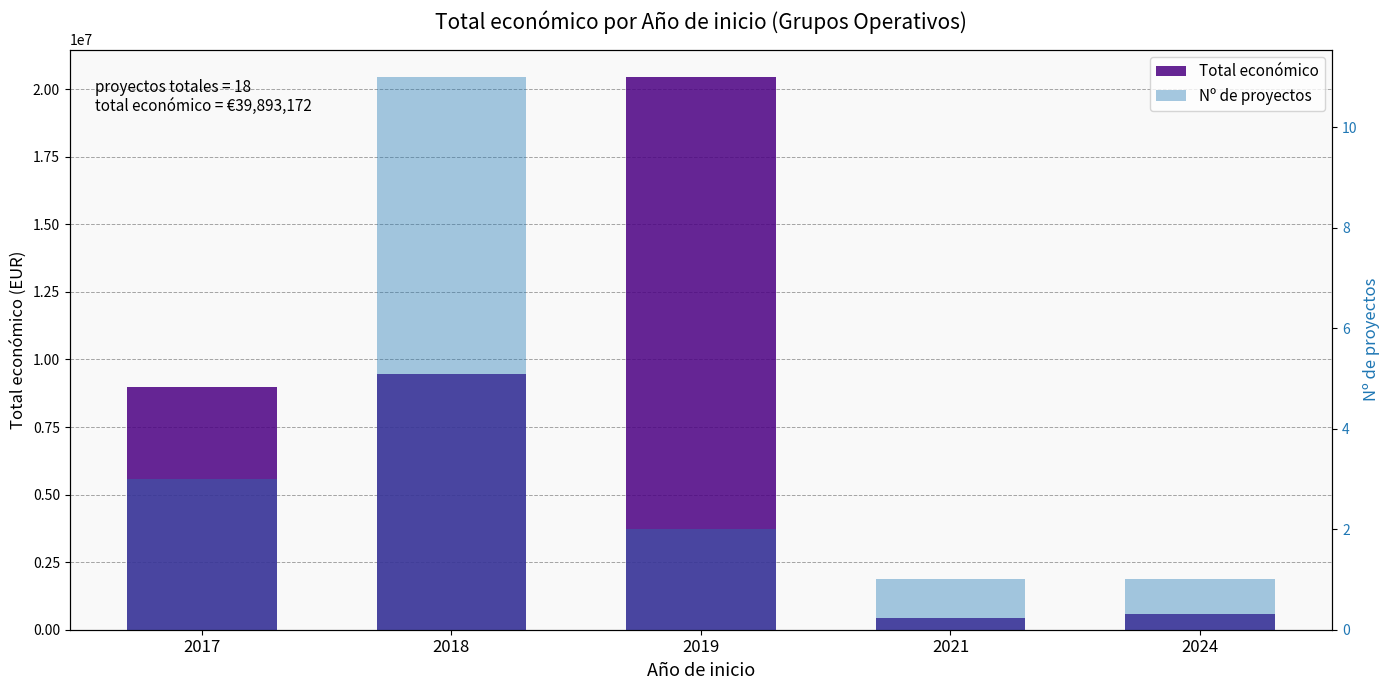

Where does the Nº de proyectos series first go above 2?

2017